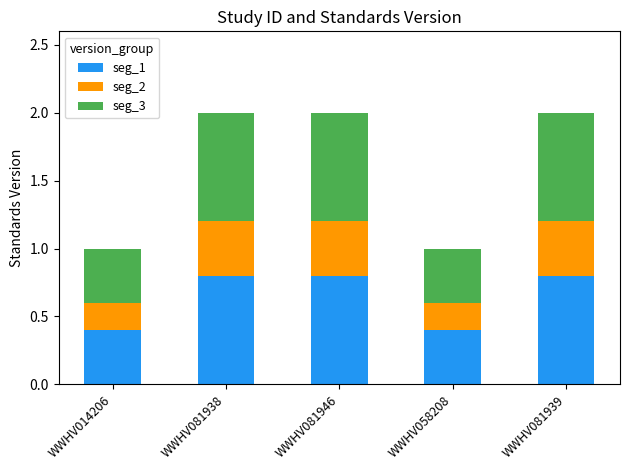

What is the total value across all series at WWHV081939?

2.0